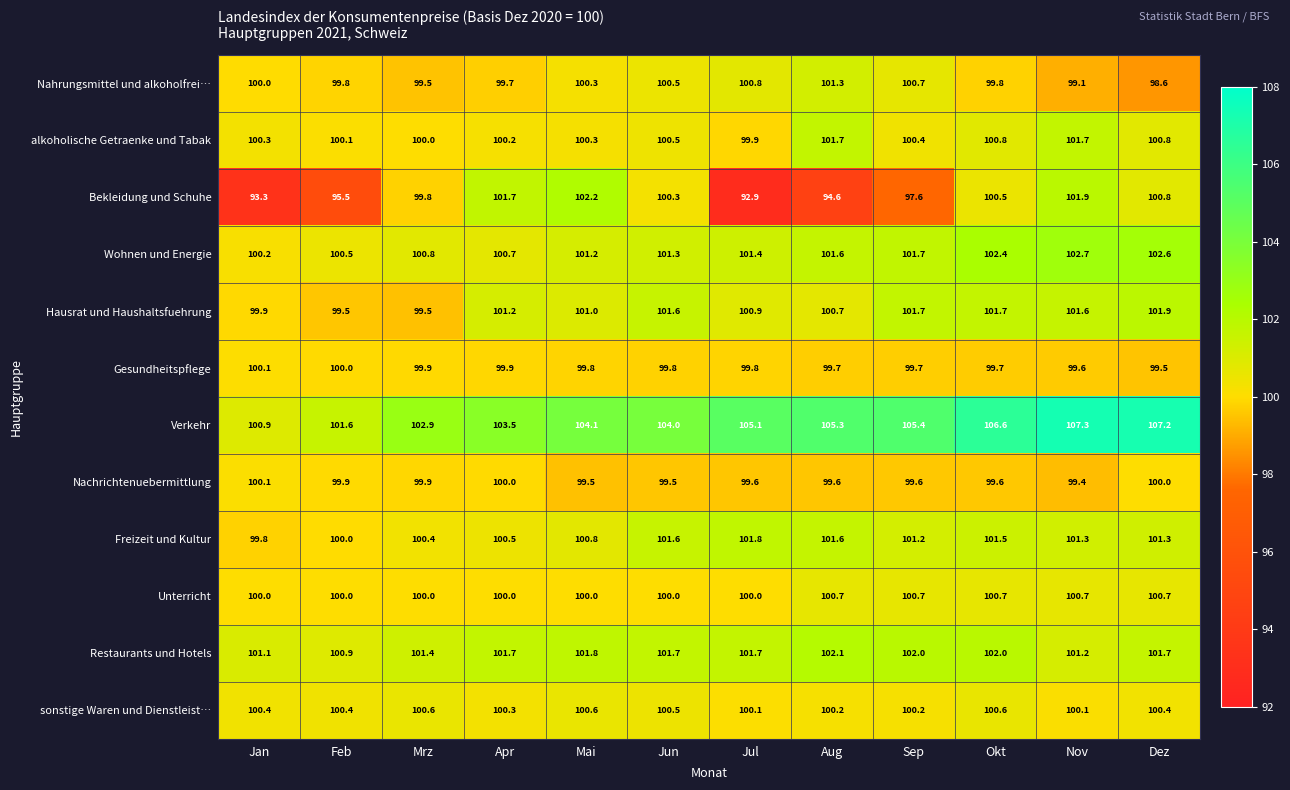

What value does the sonstige Waren und Dienstleist… series have at Apr?

100.3